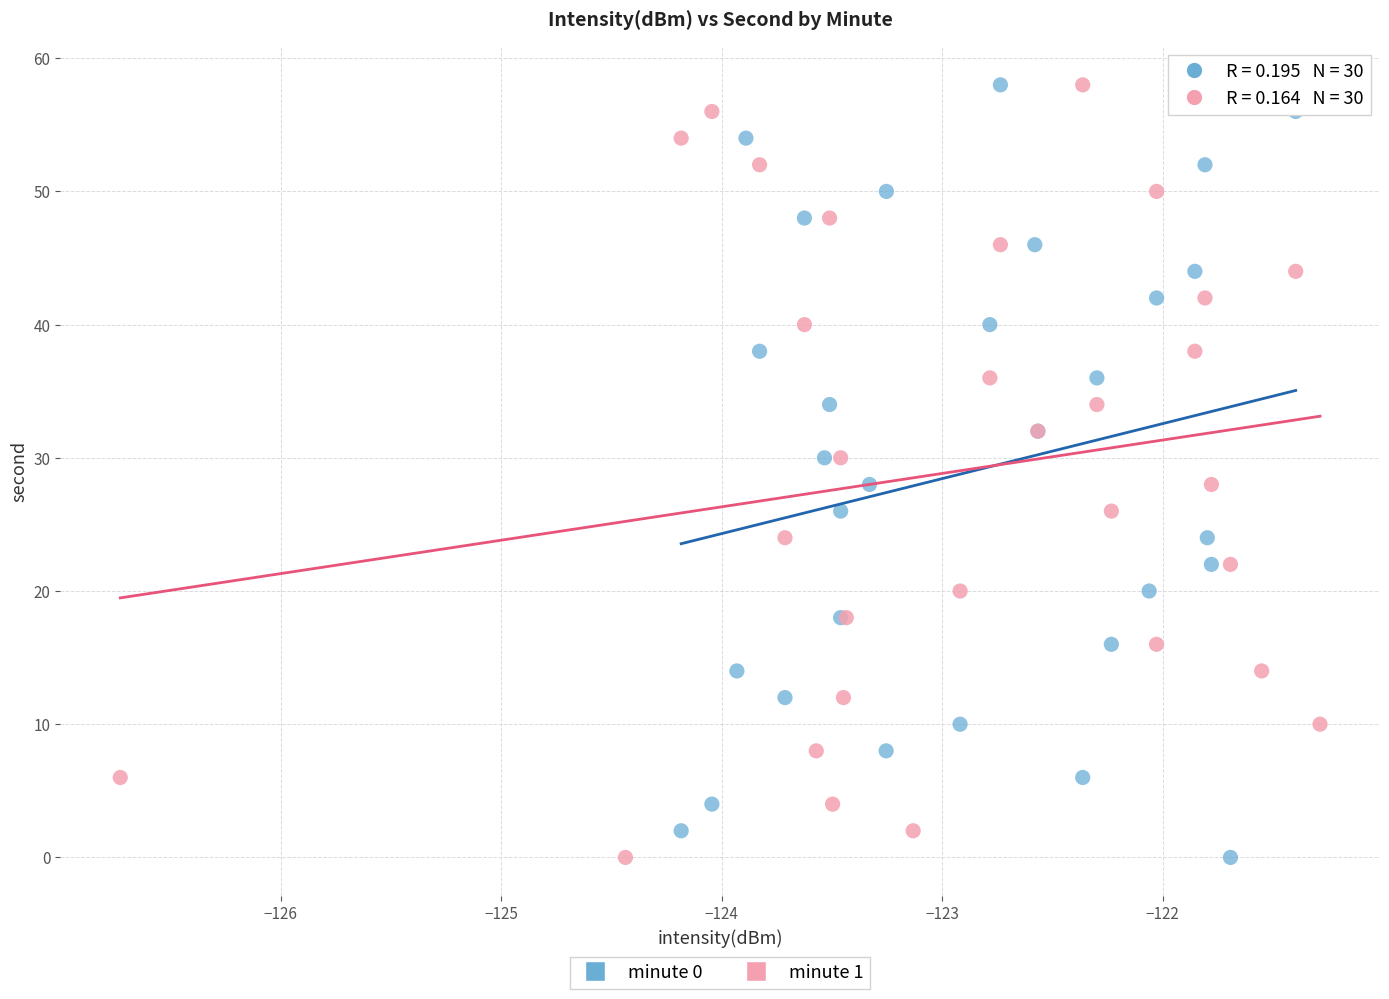

What are all the series names shown in the legend?

minute 0, minute 1